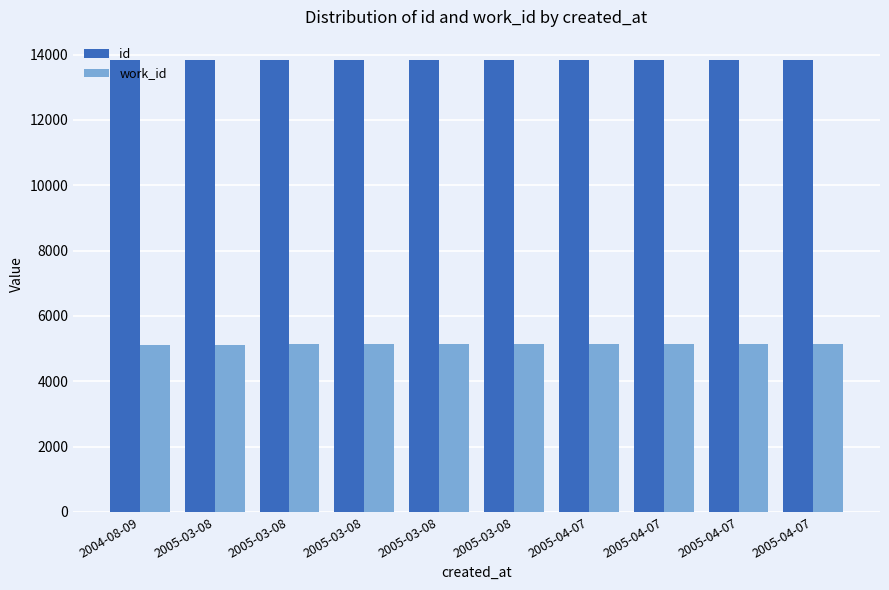

Which has a higher value, 2005-04-07 or 2005-03-08?

2005-04-07